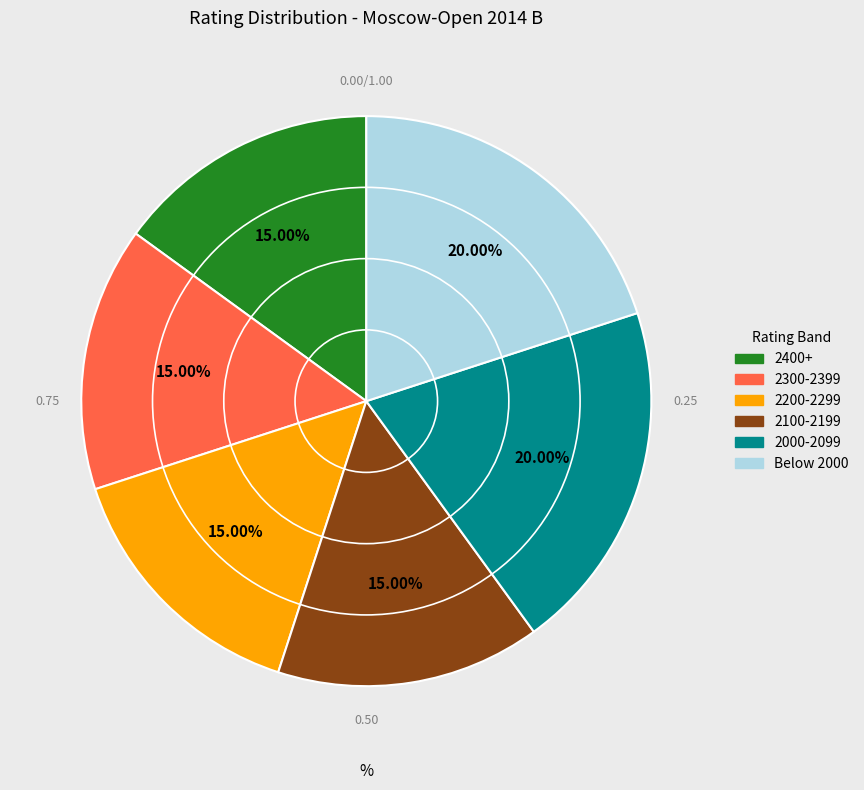

Is there a majority slice in this chart?

No